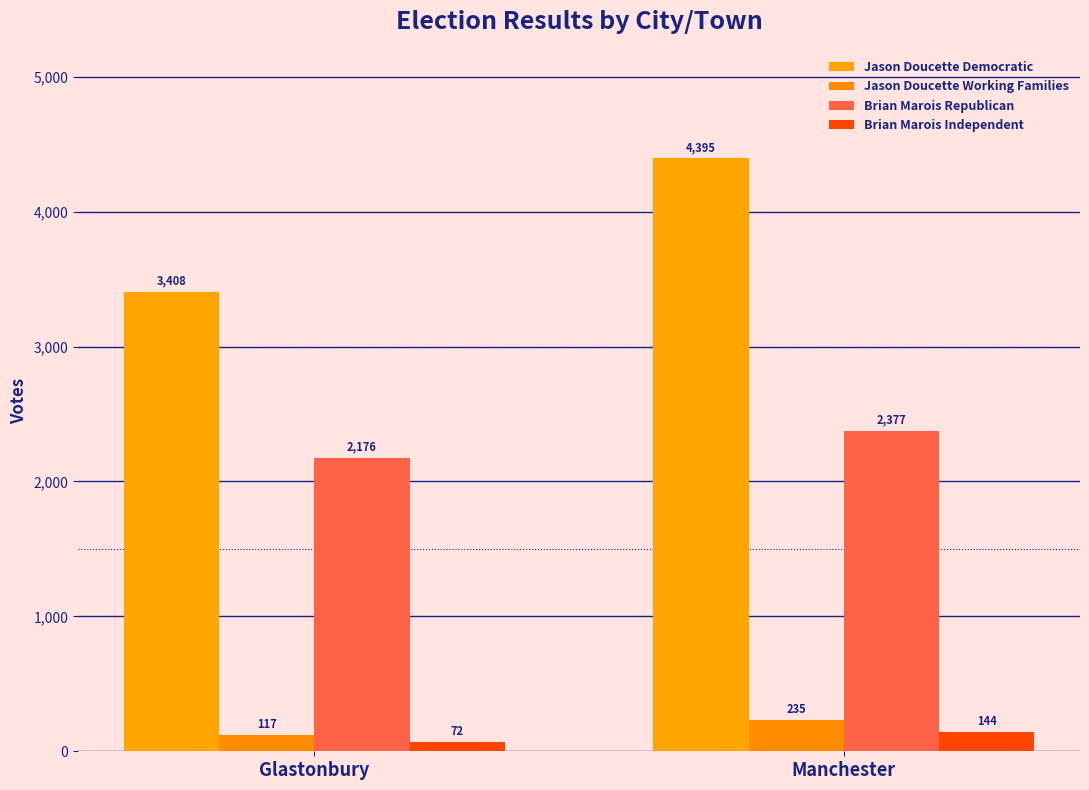

True or false: Jason Doucette Democratic has a value of 3408 at Glastonbury.

True